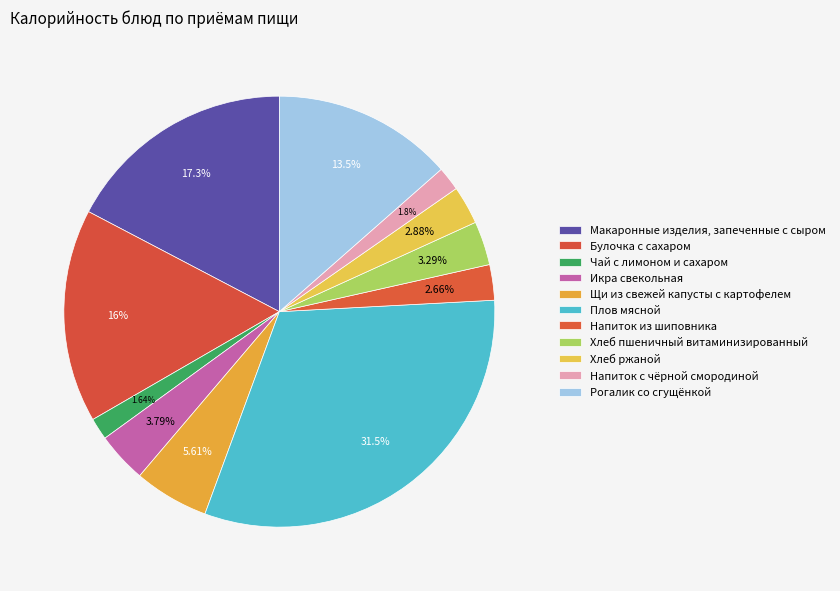

Count the number of slices in the pie.

11